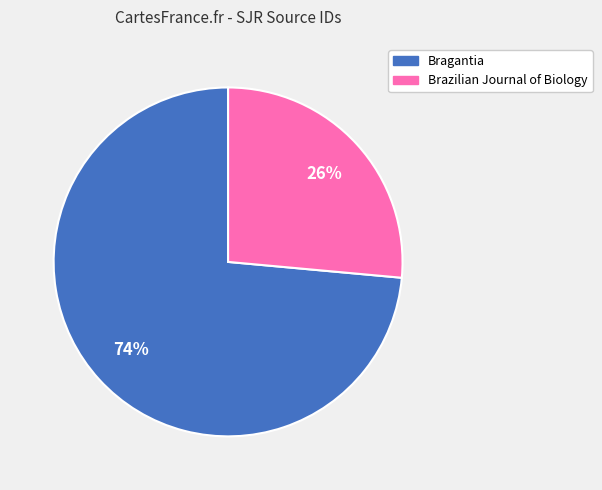

How many slices are in this pie chart?

2